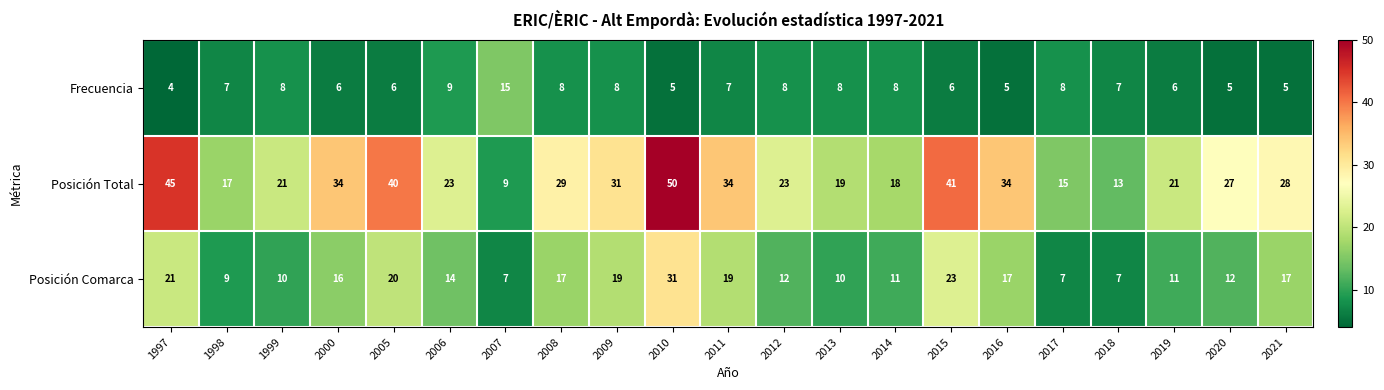

How many values in the Posición Comarca series are below 14?

10